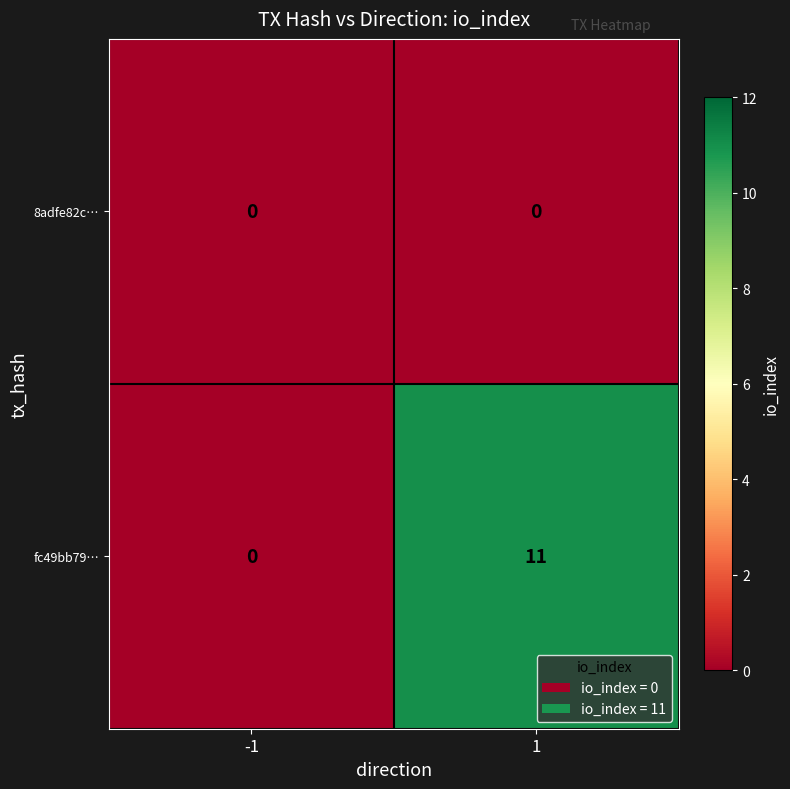

Which series has the widest spread of values?

fc49bb79…